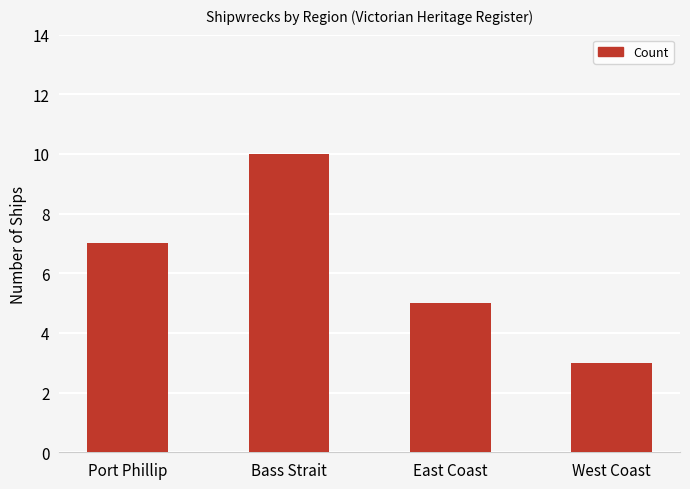

How many bars are there in total?

4